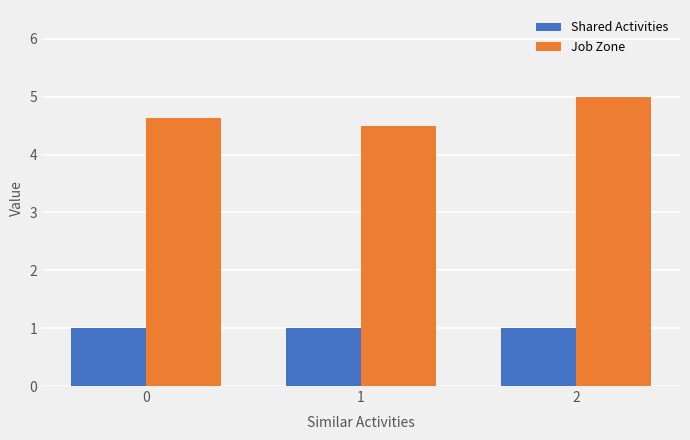

Which series changed the most between 0 and 2?

Job Zone